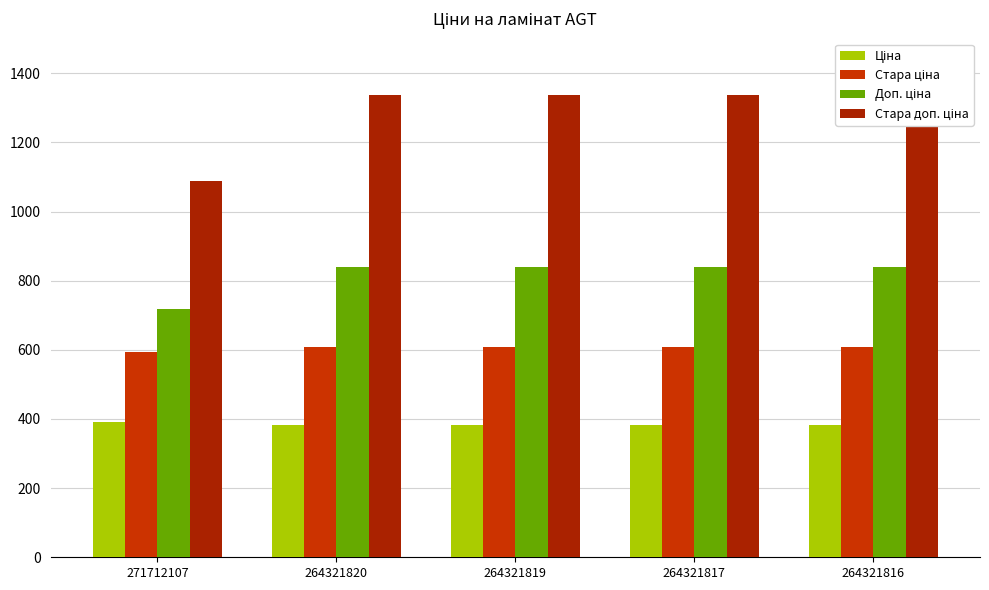

Reading left to right, what are all the values shown in this chart?

Ціна: 391.9	382.9	382.9	382.9	382.9
Стара ціна: 593.8	608.9	608.9	608.9	608.9
Доп. ціна: 719.0	840.0	840.0	840.0	840.0
Стара доп. ціна: 1088.8	1336.0	1336.0	1336.0	1336.0